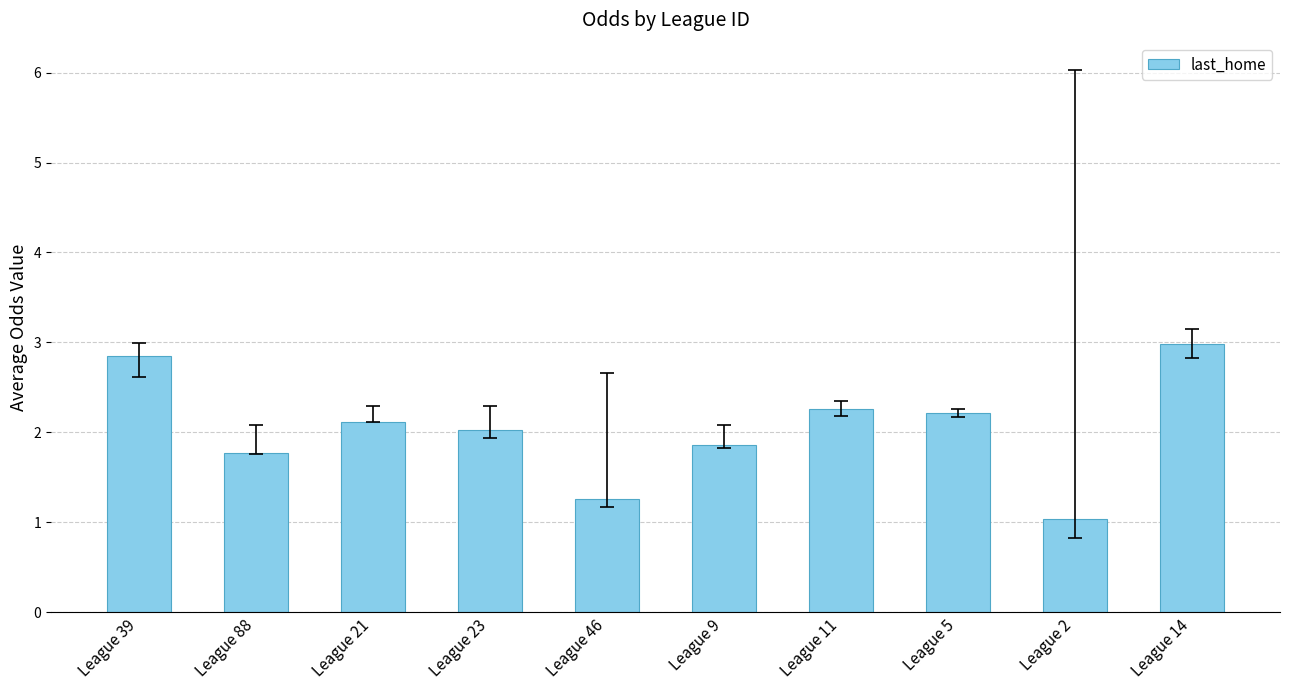

The value at League 21 is 2.1. True or false?

True